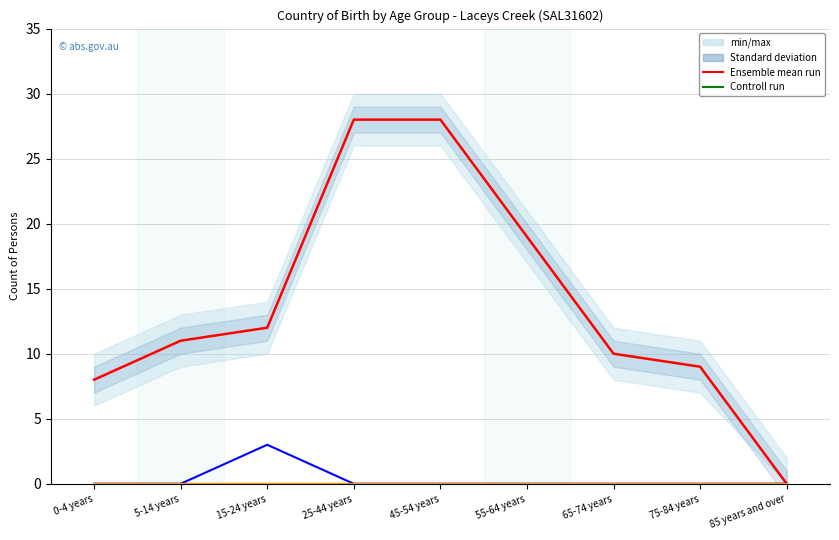

Between 45-54 years and 85 years and over, which series saw the biggest shift?

Ensemble mean run